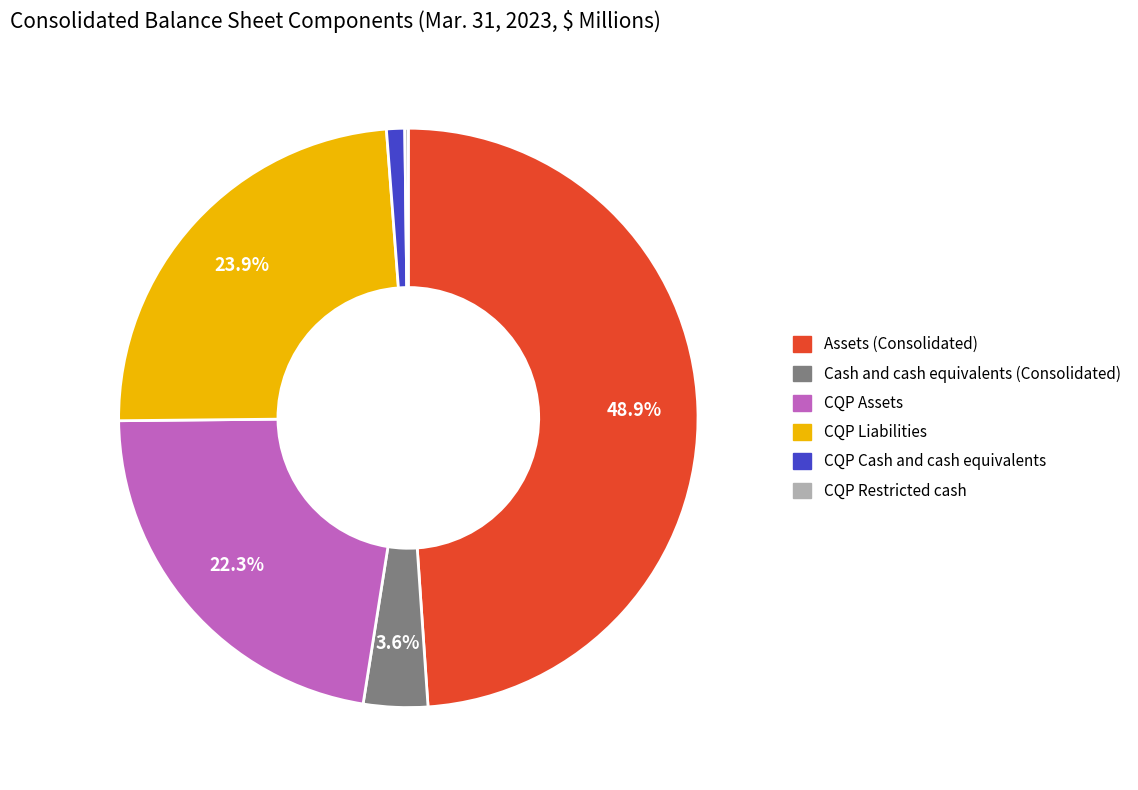

Is it true that CQP Liabilities is 24% of the pie?

True